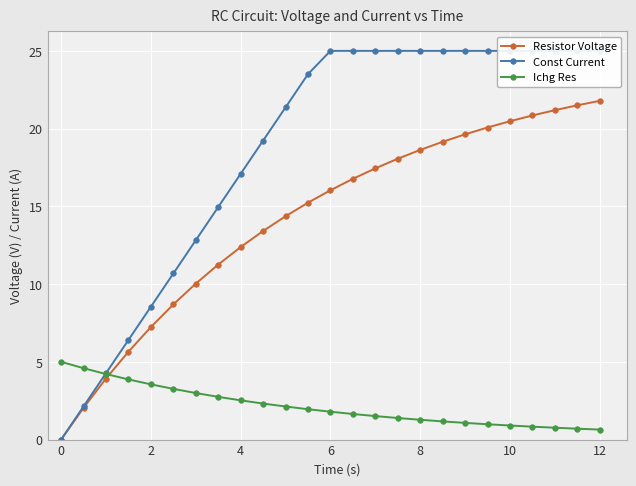

List the series in order of their peak value, highest first.

Const Current, Resistor Voltage, Ichg Res